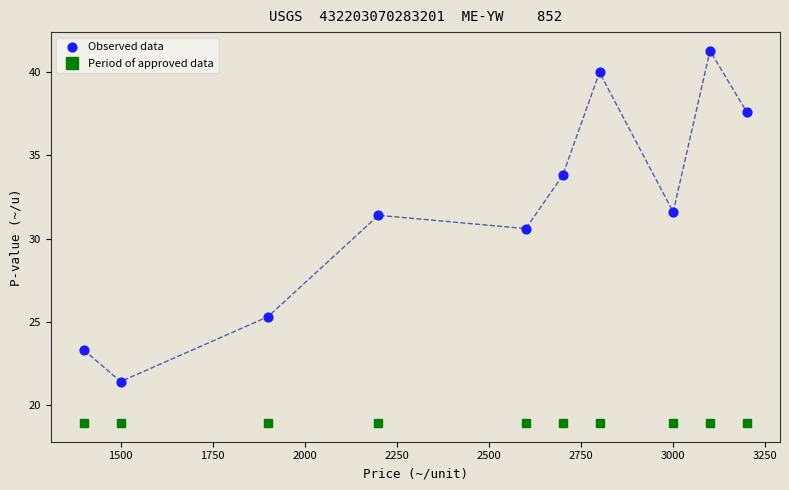

What is the average X value?

2440.0